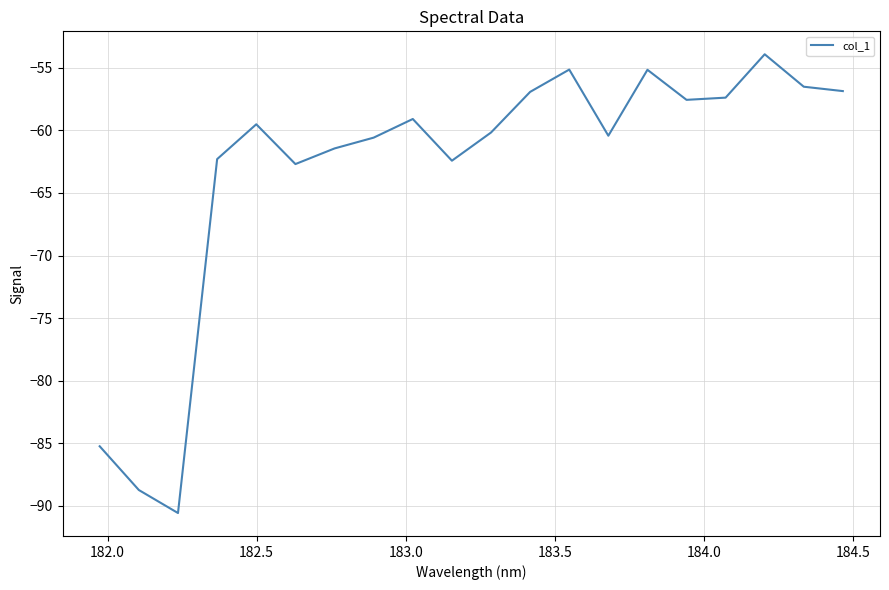

What is the greatest value displayed?

-53.9